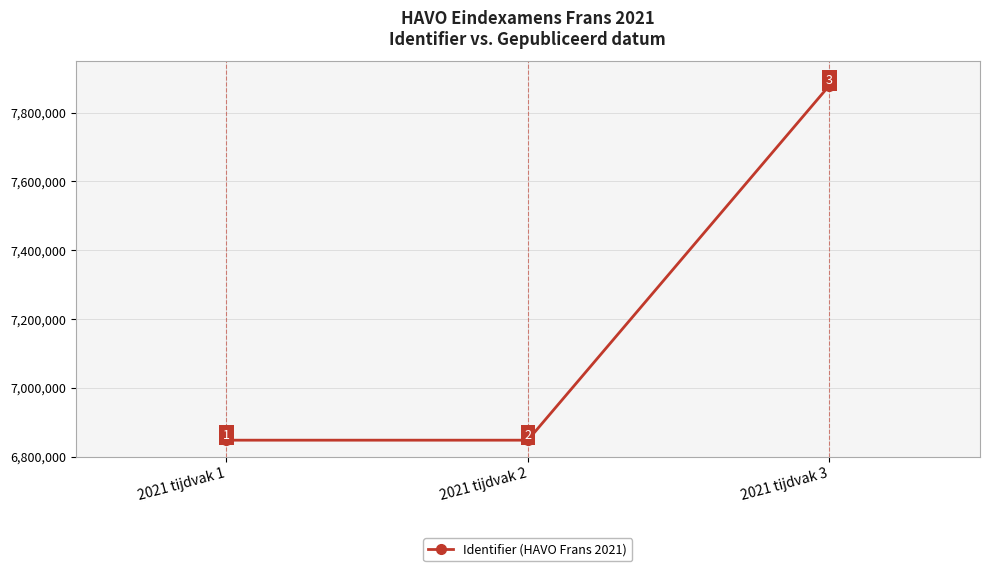

Reading left to right, what are all the values shown in this chart?

6847555	6847557	7878933